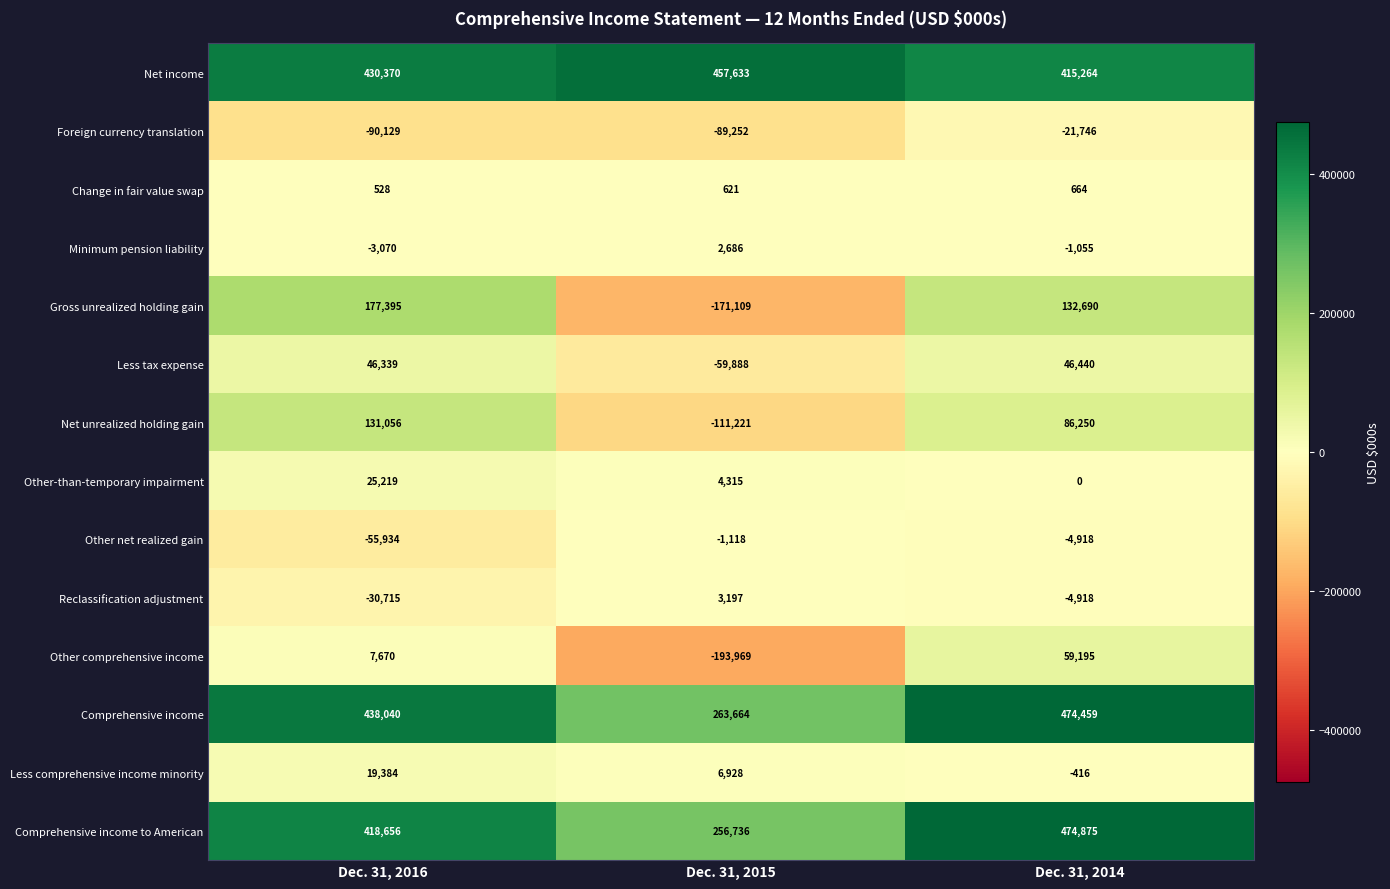

What is the spread (max minus min) of values at Dec. 31, 2015?

651602